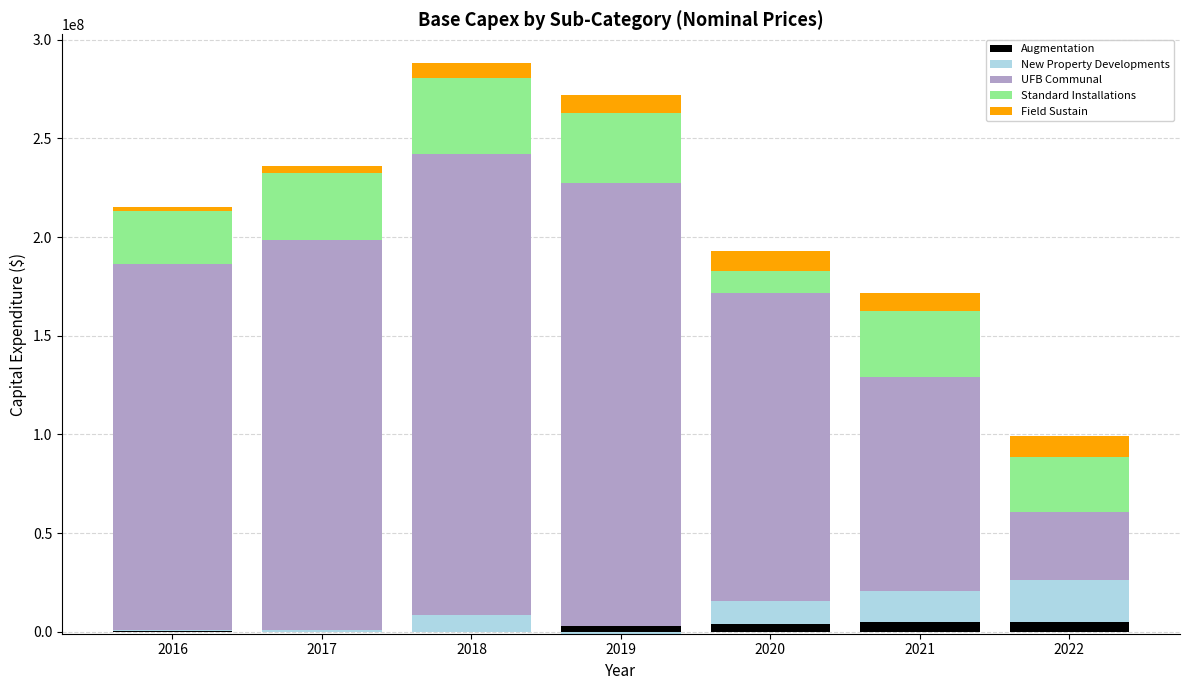

Reading left to right, what are all the values shown in this chart?

Augmentation: 383156.0	27571.7	0.0	3029740.5	3794388.1	4697844.0	4787802.7
New Property Developments: 421844.6	755267.4	8655484.4	0.0	11717834.8	15851555.7	21302652.0
UFB Communal: 185277792.2	197761683.3	233481768.5	224501025.0	156162486.4	108554531.5	34689741.8
Standard Installations: 27267098.0	33914445.4	38468033.1	35163433.8	10944608.0	33559443.3	27725823.8
Field Sustain: 1717212.7	3560572.3	7646466.3	9050234.1	10135039.0	8991499.1	10520843.8